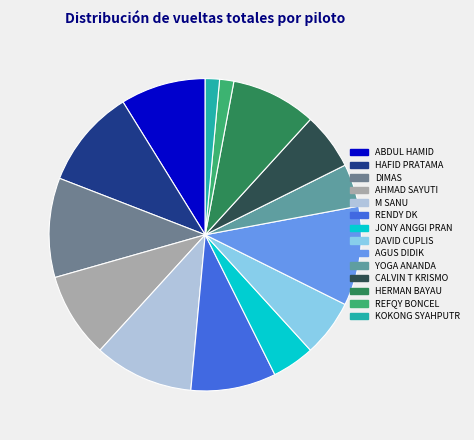

To the nearest percent, what percentage of the pie is REFQY BONCEL?

1%